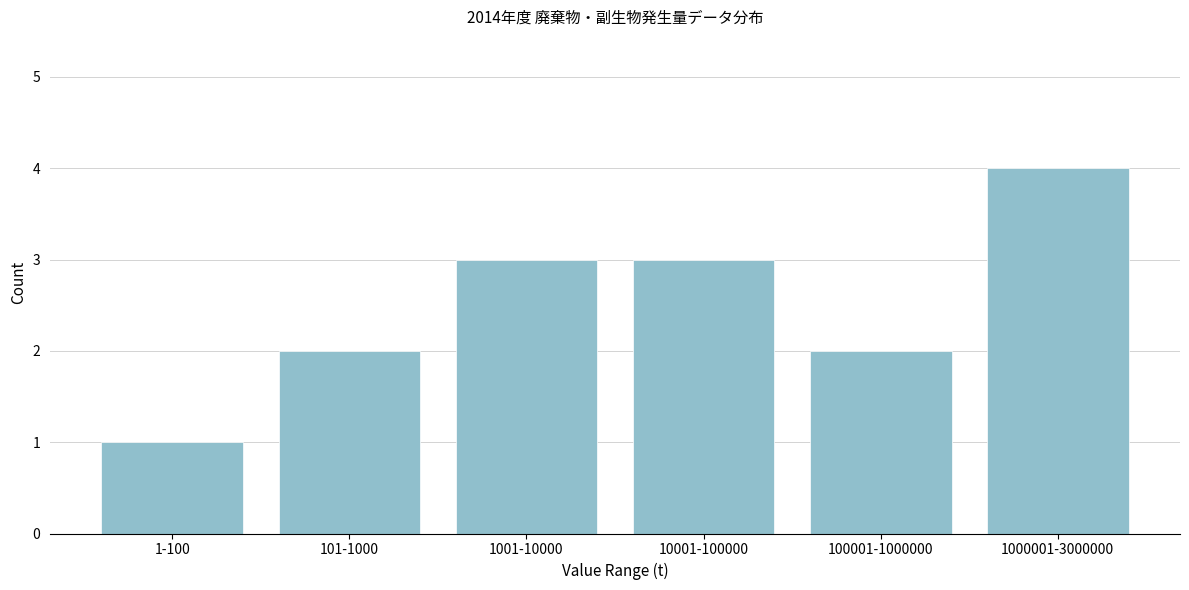

Reading left to right, extract all data points from this chart.

1-100=1	101-1000=2	1001-10000=3	10001-100000=3	100001-1000000=2	1000001-3000000=4